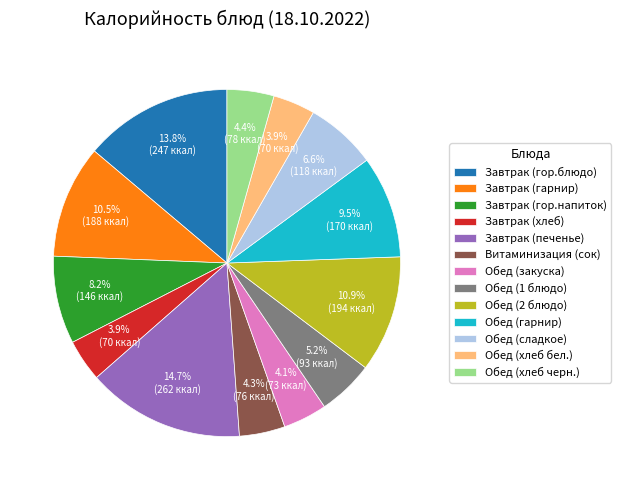

Does Обед (гарнир) represent more than half of the total?

No